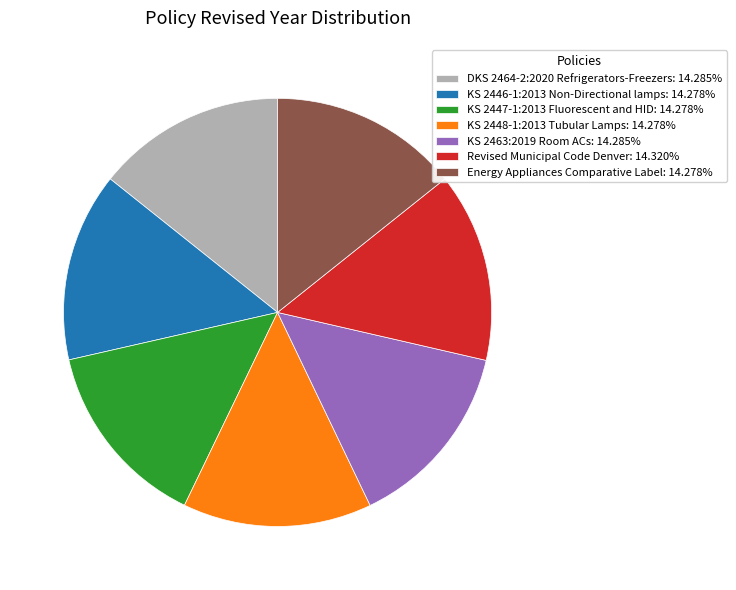

Do KS 2446-1:2013 Non-Directional lamps and KS 2448-1:2013 Tubular Lamps together represent more than half of the pie?

No